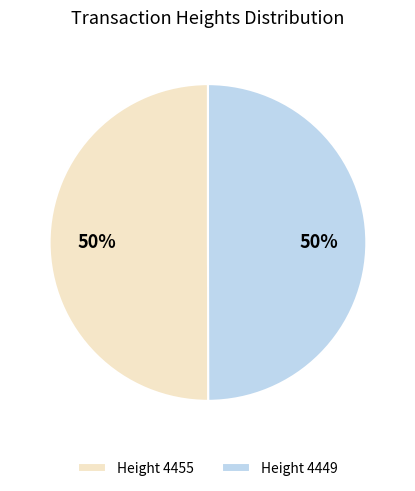

Approximately how many times larger is the value at Height 4455 compared to Height 4449?

1.0